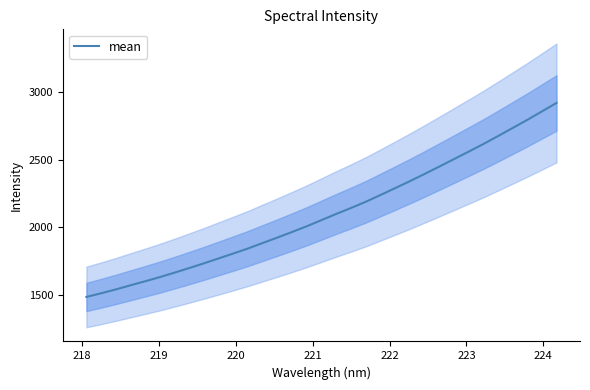

What is the highest value of the mean series?

2916.3